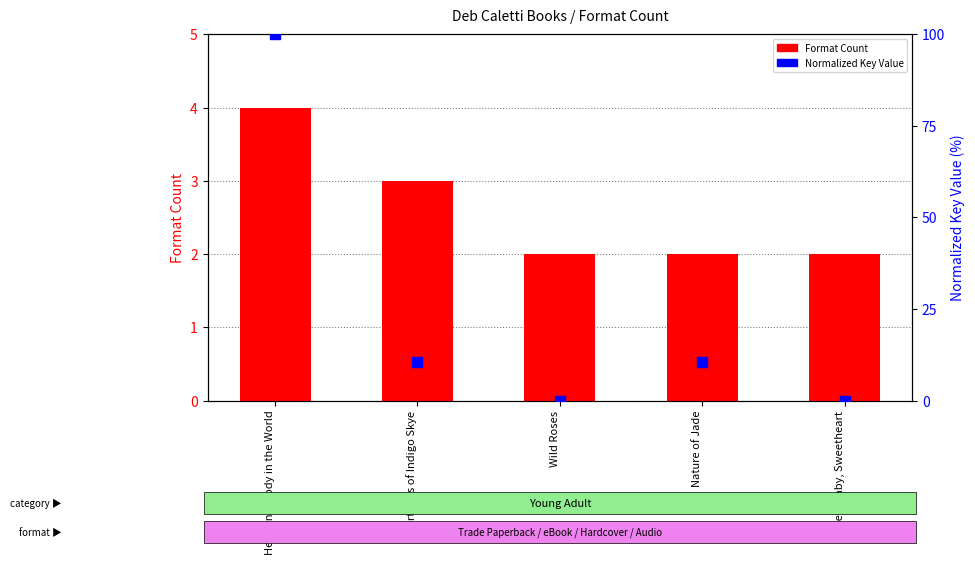

Is the value of Format Count at Nature of Jade greater than the value of Normalized Key (percentile-like) at Nature of Jade?

No